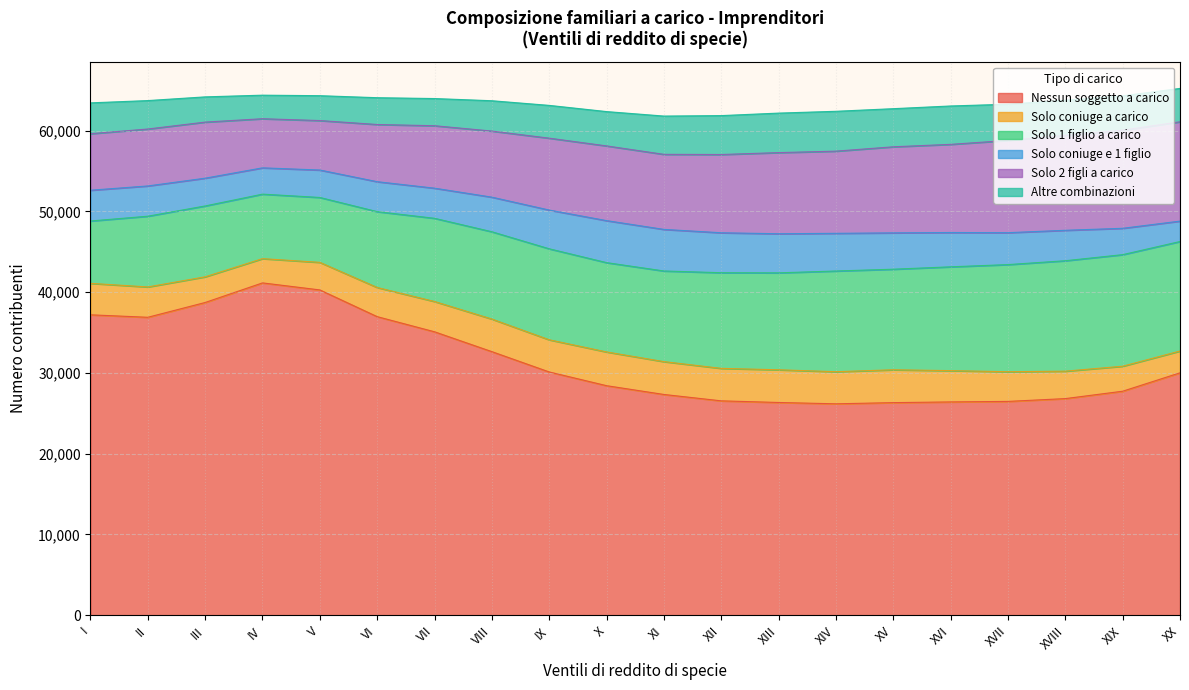

What is the spread (max minus min) of values at XVI?

22526